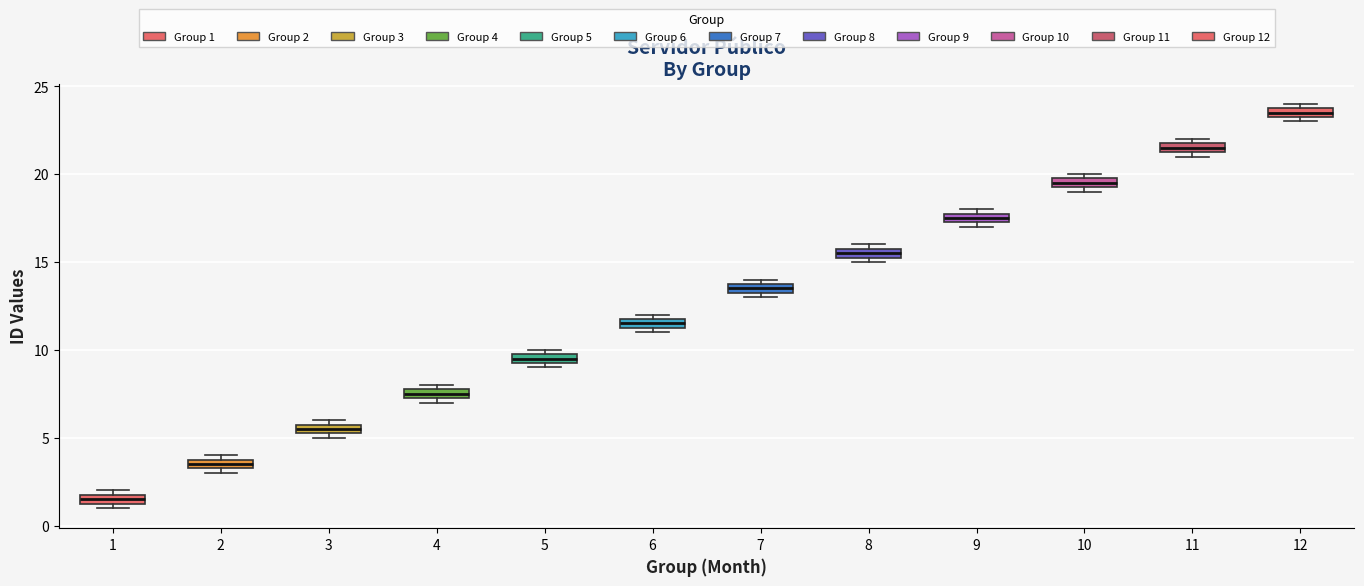

Where is the lower edge of the box at x = 5 on the y-axis? The values are not printed on the chart, so give them approximately, as read against the axis.

9.5